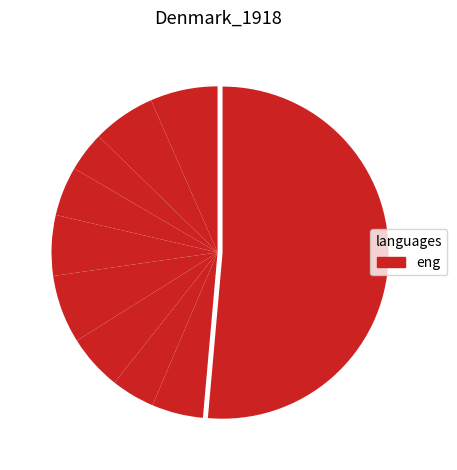

Count the number of slices in the pie.

10